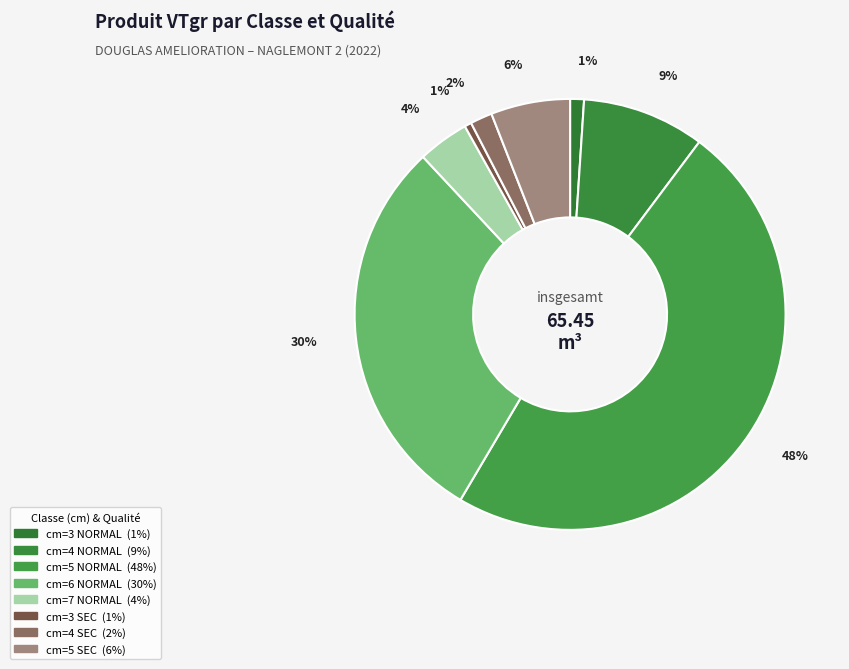

Count the number of slices in the pie.

8